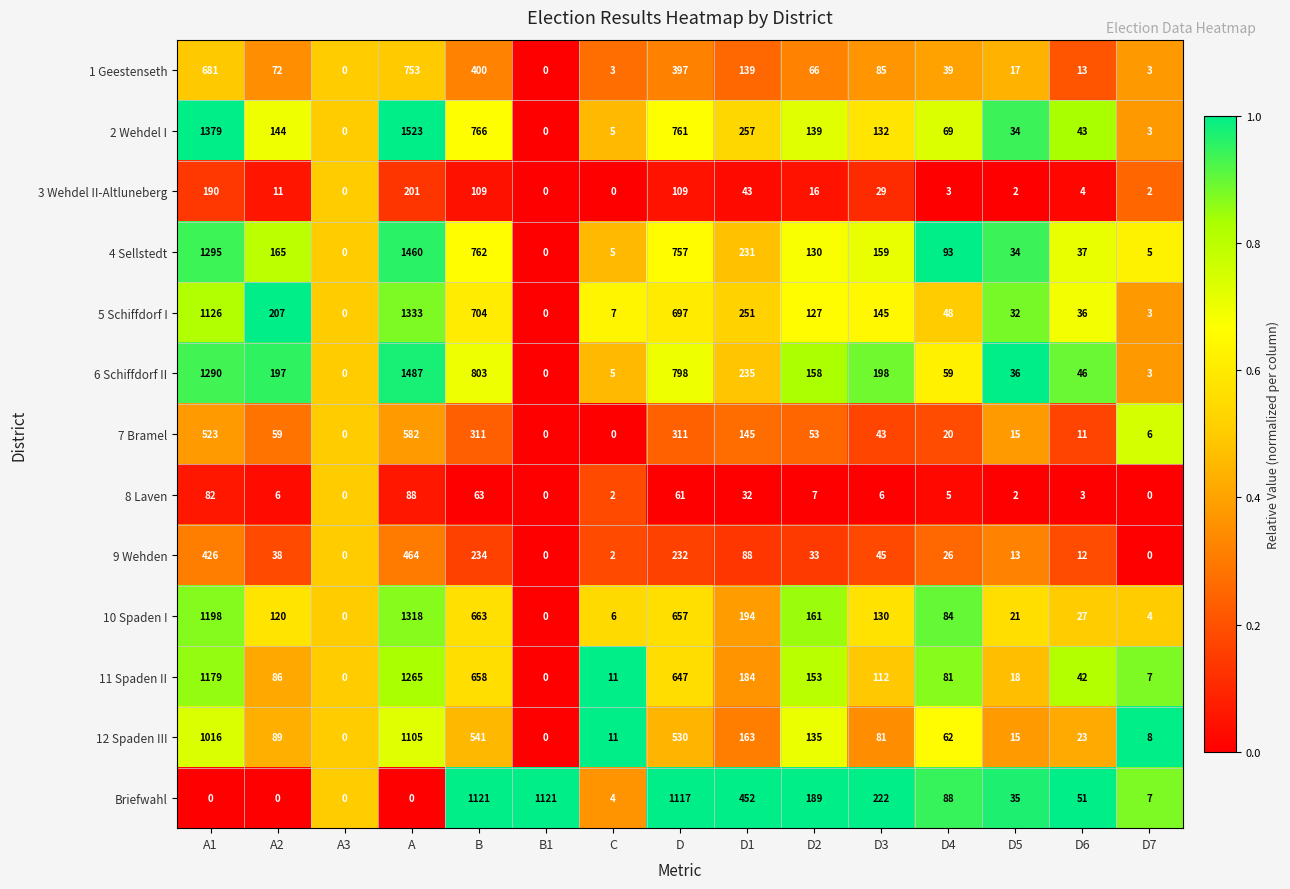

At how many categories does at least one series exceed 105?

9